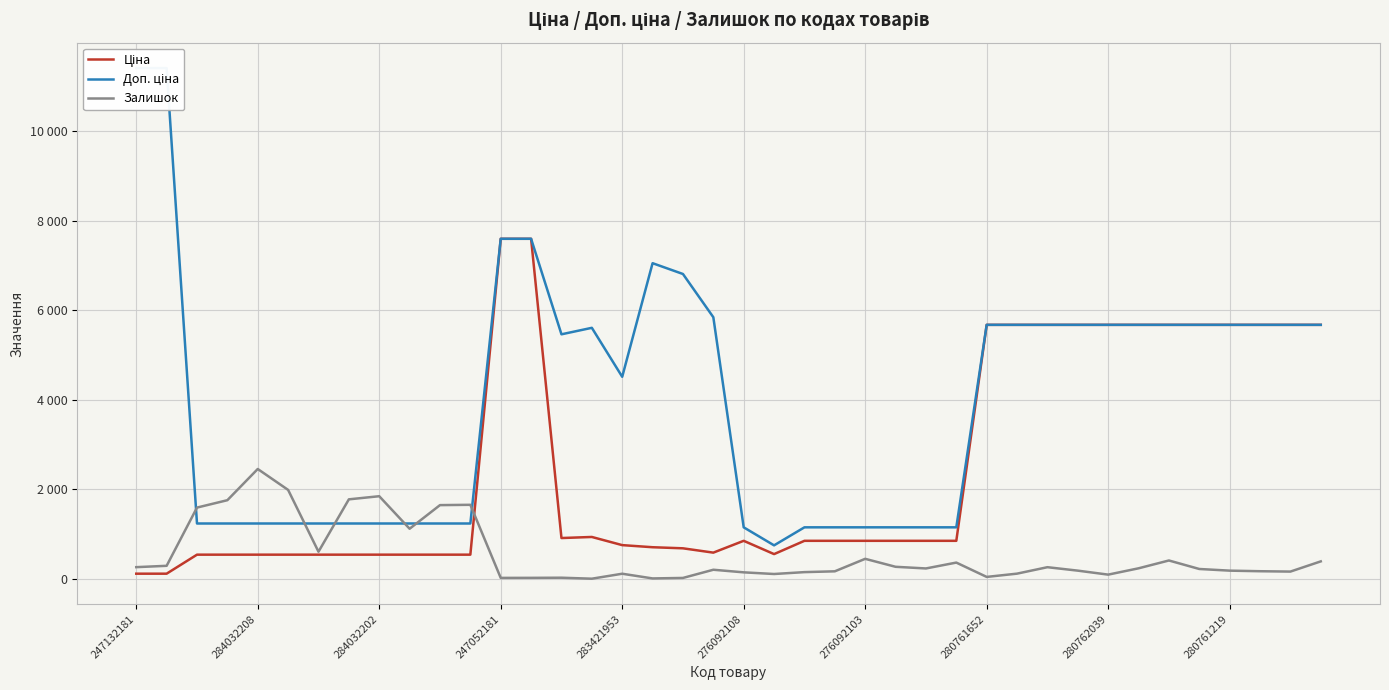

The Ціна series shows 938.5 at 18. True or false?

False